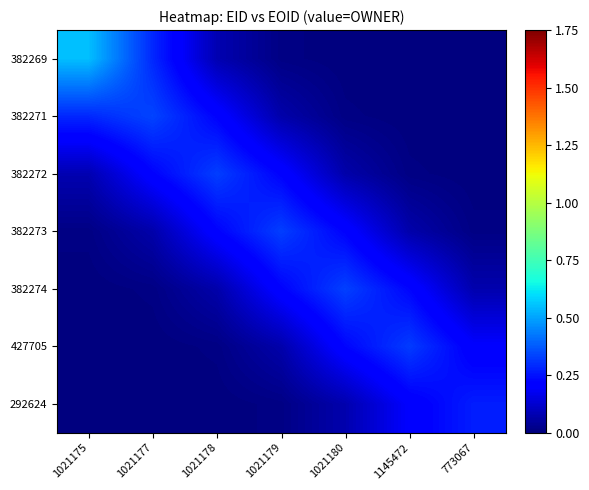

Reading left to right, what are all the values shown in this chart?

382269: 1021175=0.5	1021177=0.3	1021178=0.1	1021179=0.0	1021180=0.0	1145472=0.0	773067=0.0
382271: 1021175=0.3	1021177=0.3	1021178=0.2	1021179=0.1	1021180=0.0	1145472=0.0	773067=0.0
382272: 1021175=0.1	1021177=0.2	1021178=0.3	1021179=0.2	1021180=0.1	1145472=0.0	773067=0.0
382273: 1021175=0.0	1021177=0.1	1021178=0.2	1021179=0.3	1021180=0.2	1145472=0.1	773067=0.0
382274: 1021175=0.0	1021177=0.0	1021178=0.1	1021179=0.2	1021180=0.3	1145472=0.2	773067=0.1
427705: 1021175=0.0	1021177=0.0	1021178=0.0	1021179=0.1	1021180=0.2	1145472=0.3	773067=0.2
292624: 1021175=0.0	1021177=0.0	1021178=0.0	1021179=0.0	1021180=0.1	1145472=0.2	773067=0.3